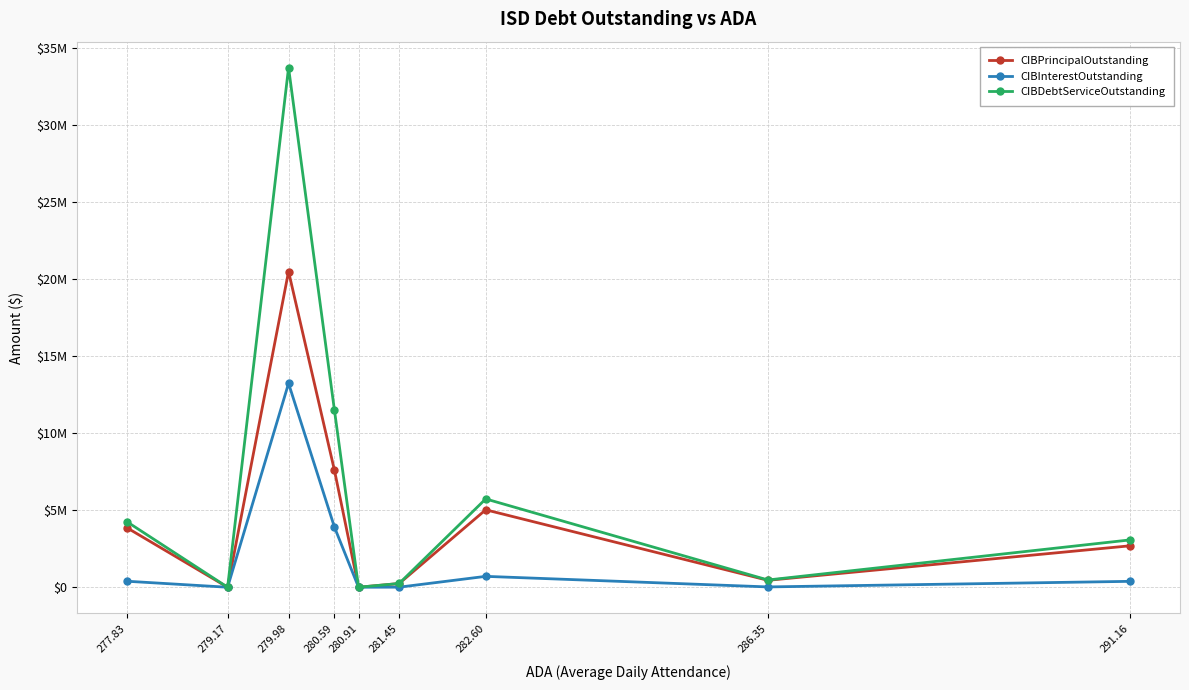

Which category has the lowest value in the CIBDebtServiceOutstanding series?

280.91